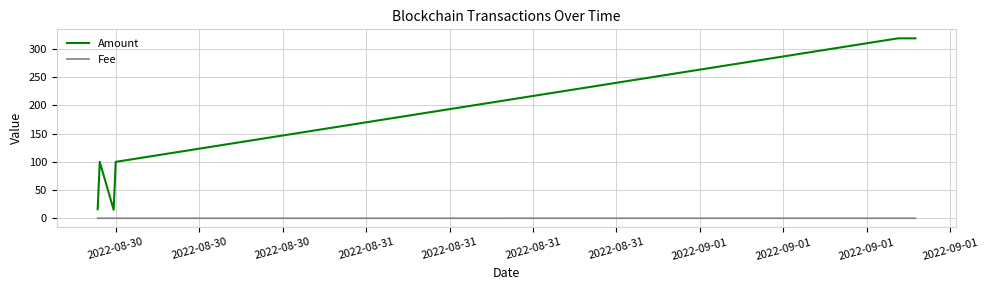

True or false: Fee and Amount cross at least once.

False